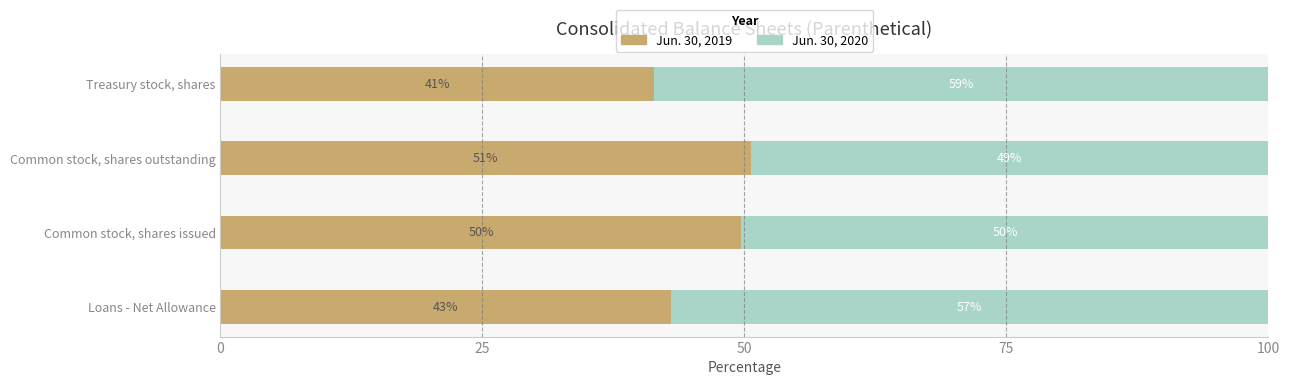

What are all the series names shown in the legend?

Jun. 30, 2019, Jun. 30, 2020